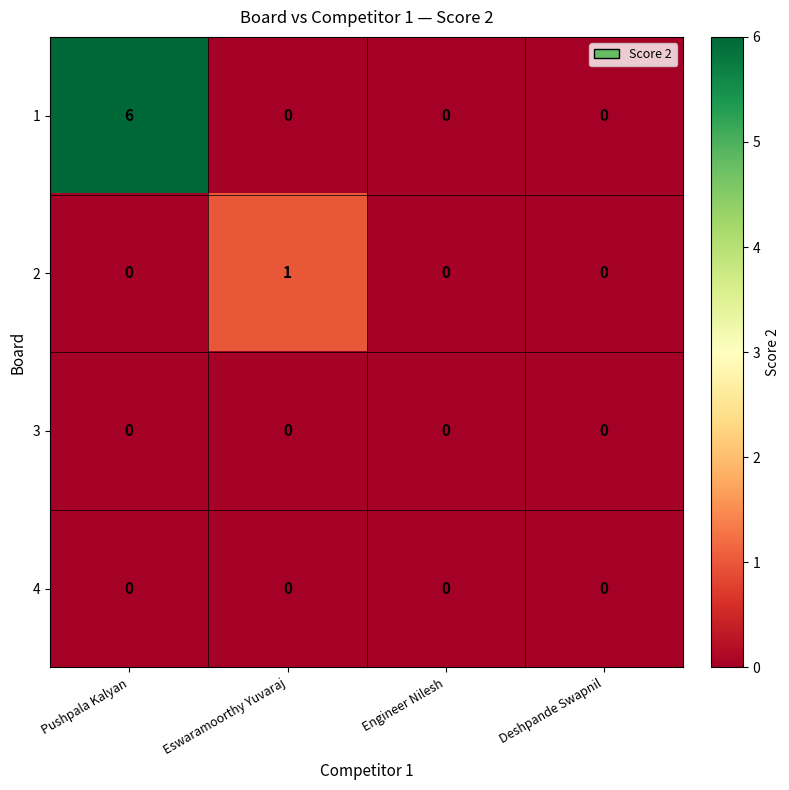

Which series has the widest spread of values?

1